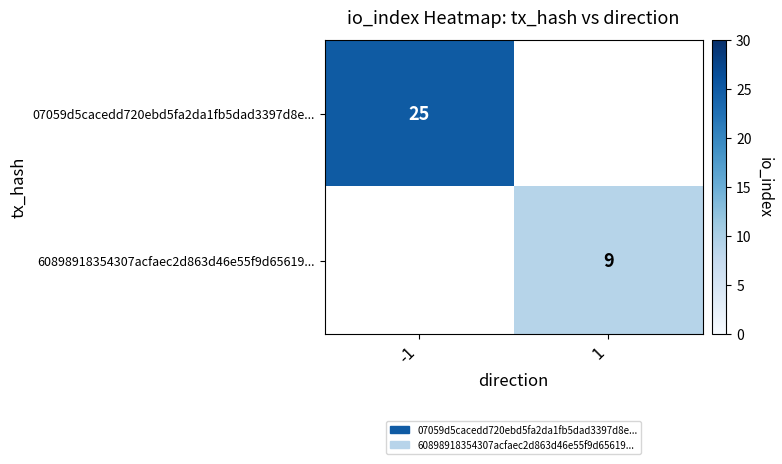

True or false: 07059d5cacedd720ebd5fa2da1fb5dad3397d8e... has a value of 11 at -1.

False